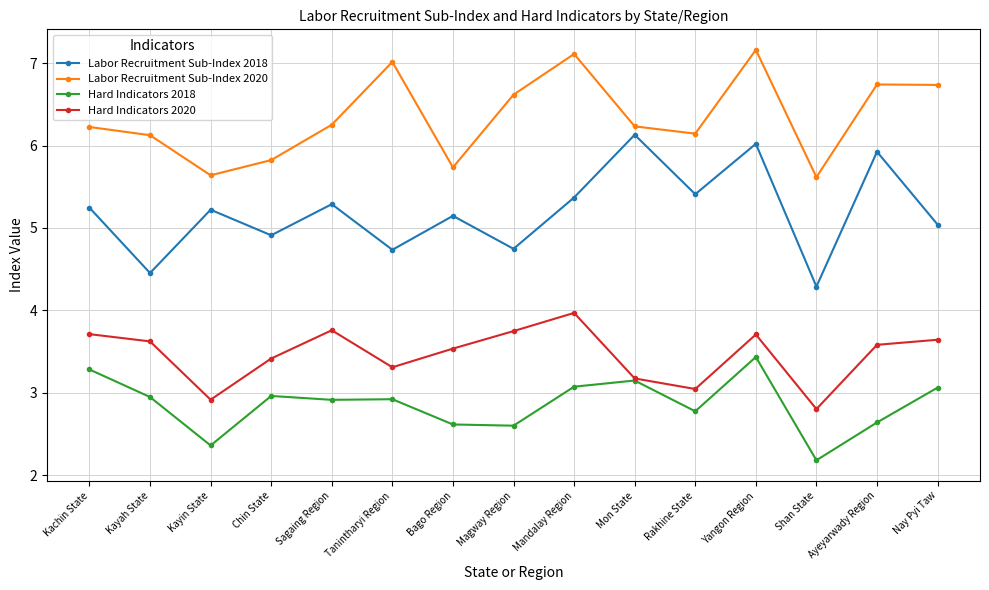

What position from the left is Shan State?

13